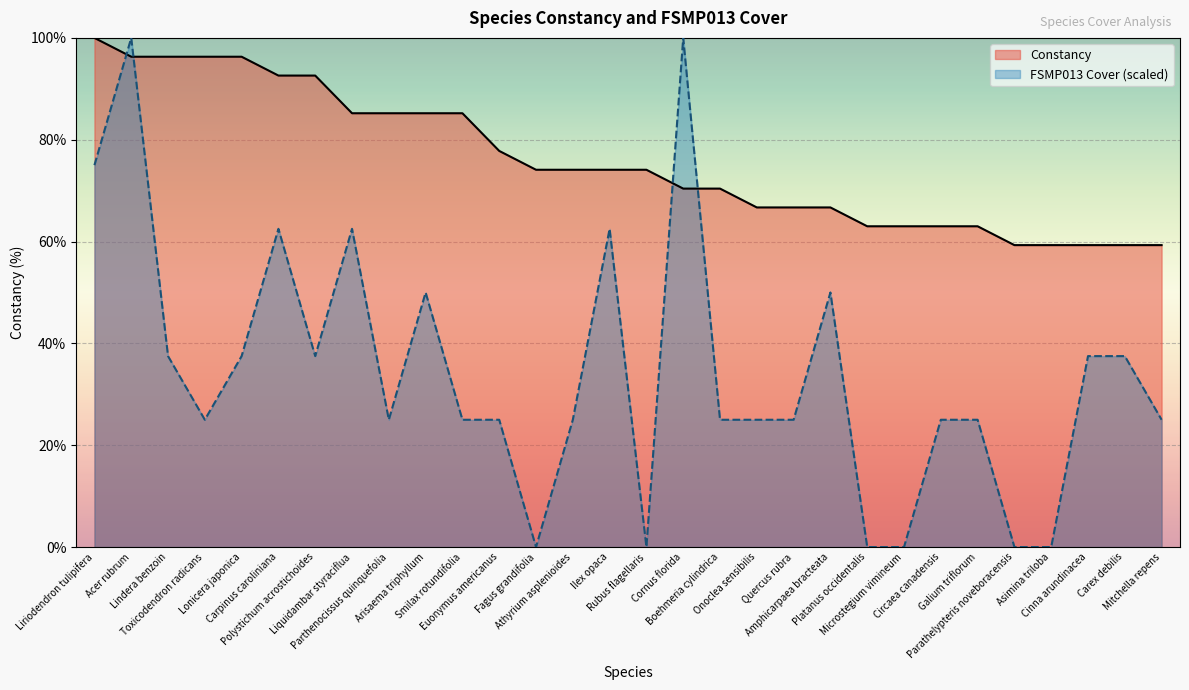

How many lines are shown in the chart?

2